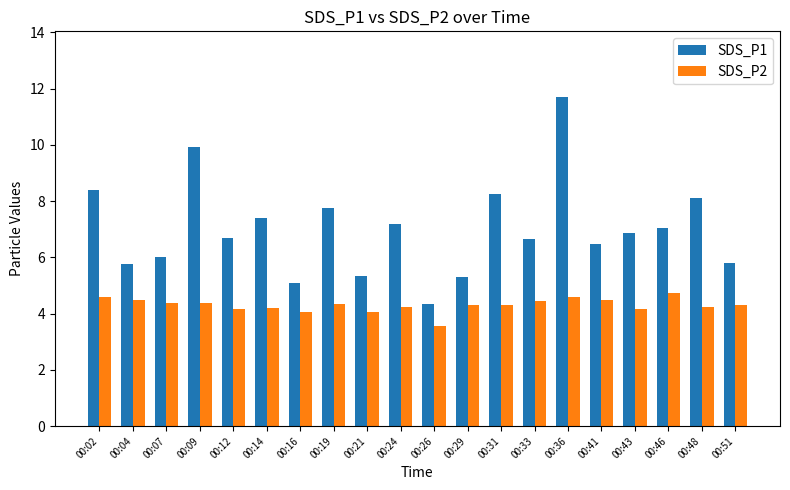

What is the average value of the SDS_P2 series?

4.3